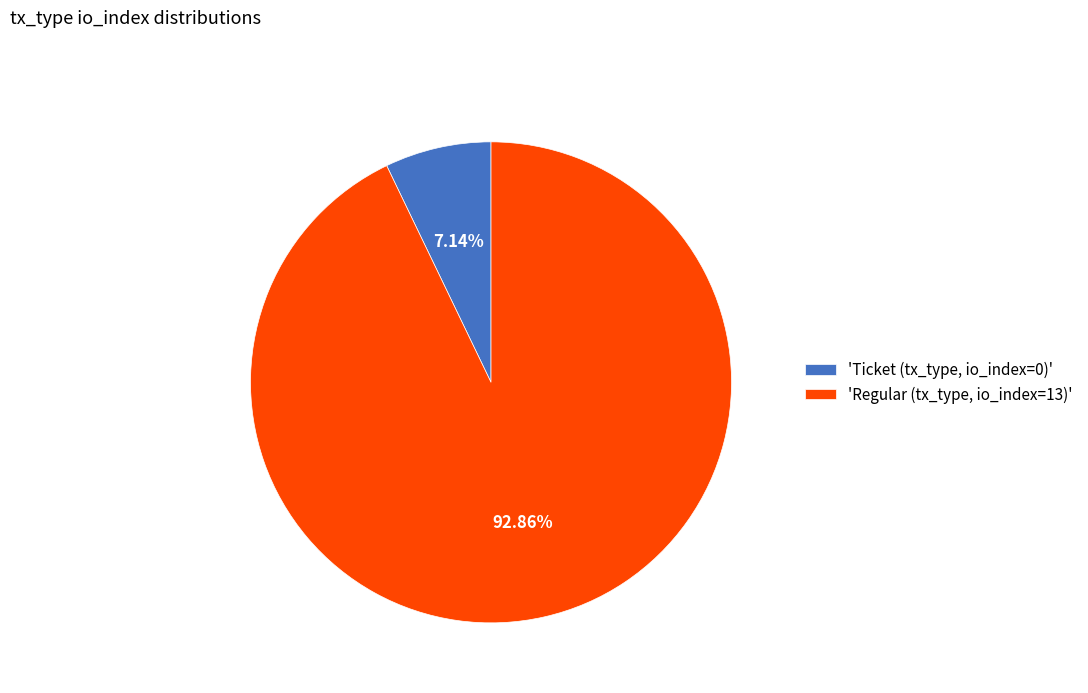

How many segments does this pie chart have?

2